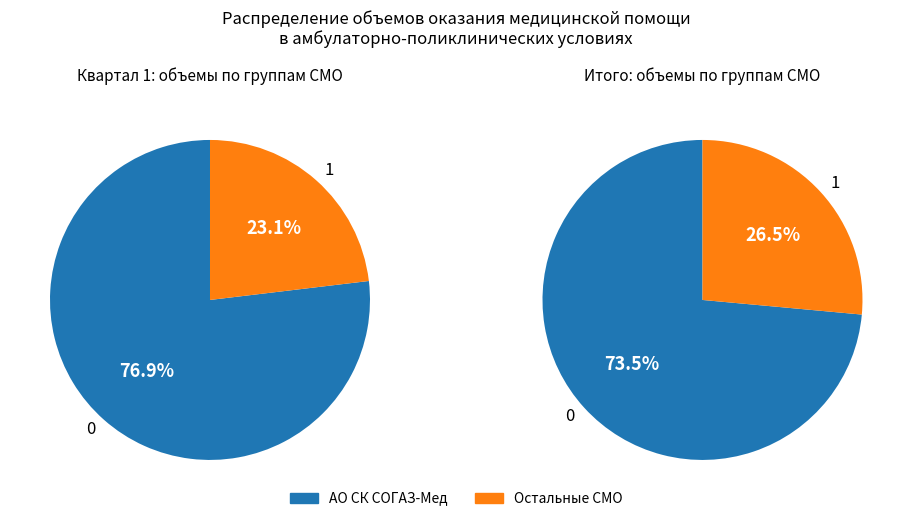

Is it true that ООО "МСК "Медстрах" is 1% of the pie?

False